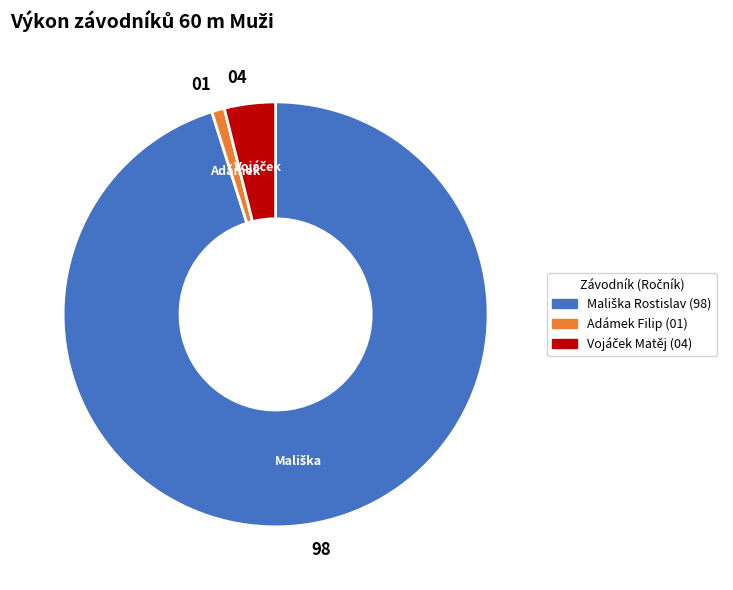

Rank the categories by value from highest to lowest.

98, 04, 01